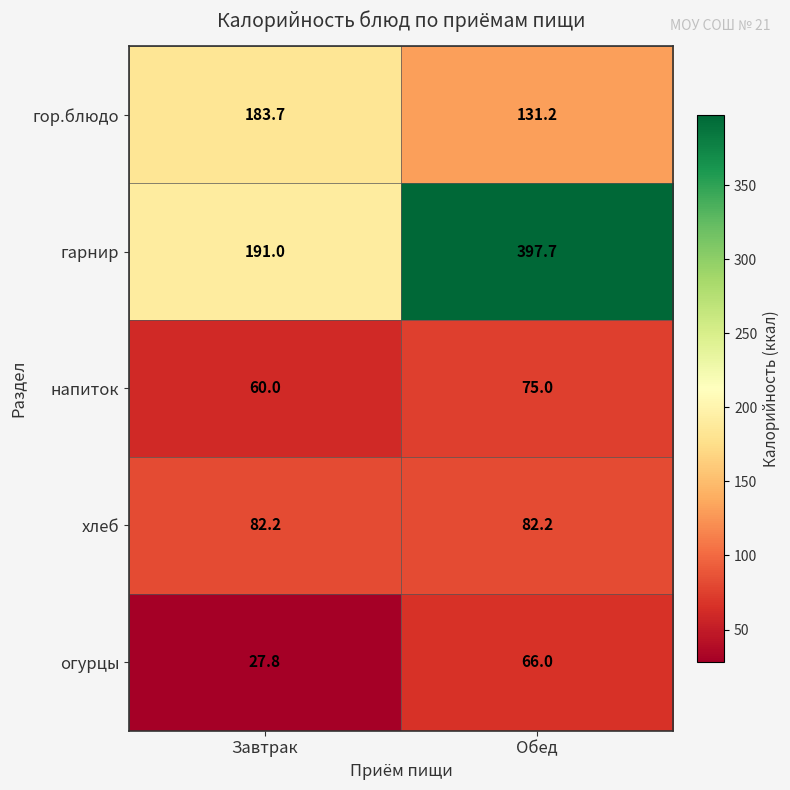

What is the total value across all series at Обед?

752.1